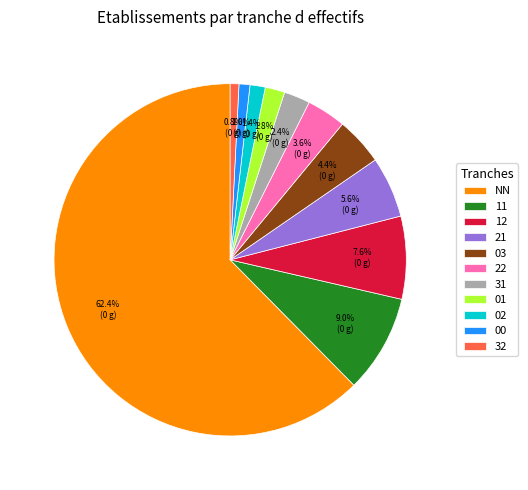

What is the ratio of the value at 11 to the value at 02?

6.4